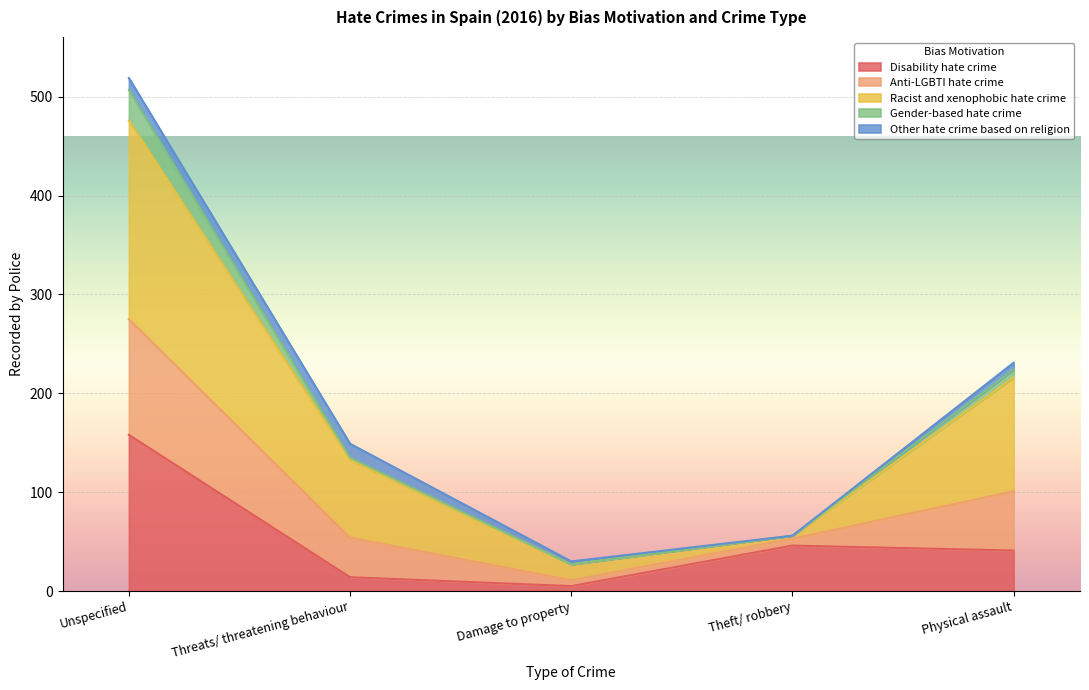

At which category is the sum across all series the highest?

Unspecified